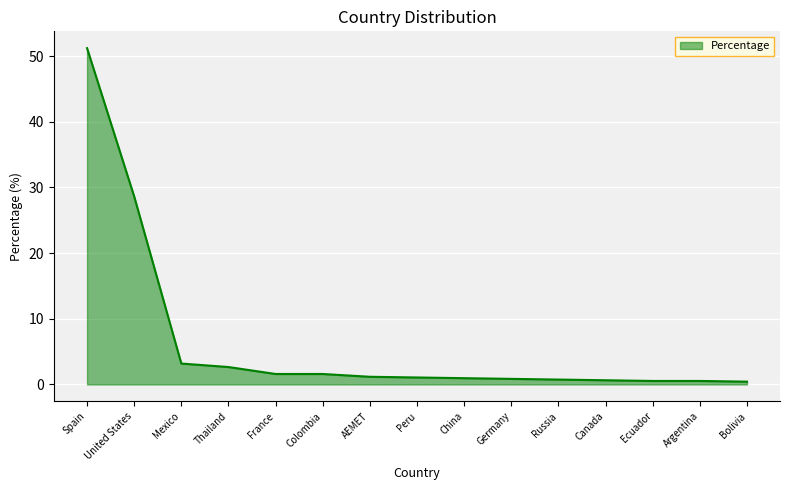

What is the difference between the maximum and minimum values?

50.8